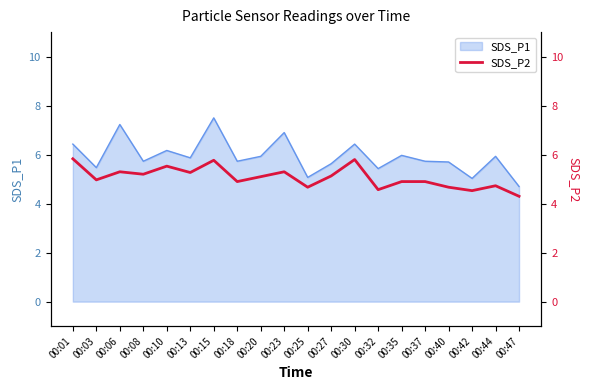

How many data points are less than 5?

10